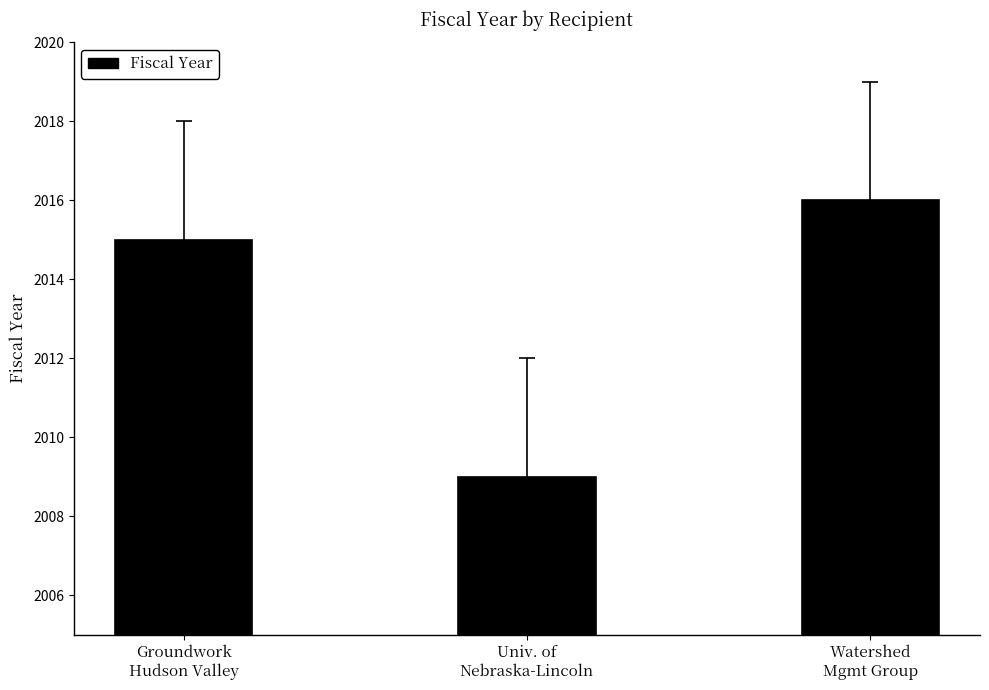

What is the change in value from Groundwork
Hudson Valley to Watershed
Mgmt Group?

+1